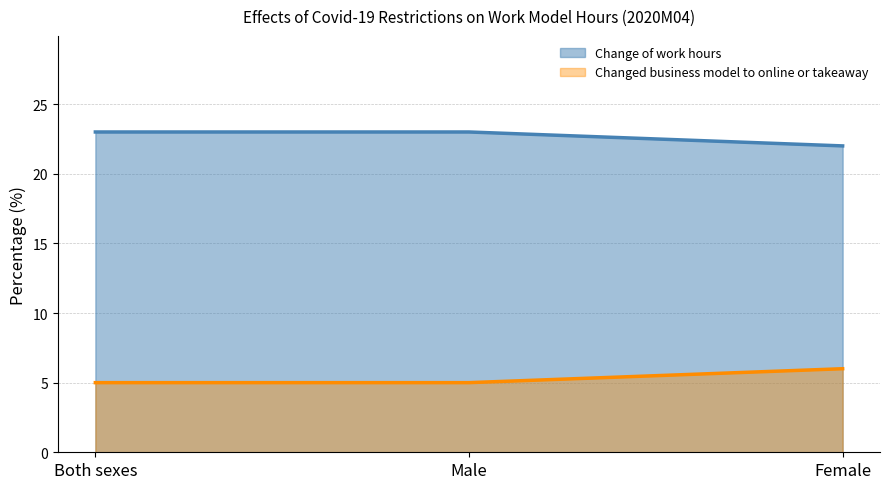

What is the sum of all Changed business model to online or takeaway values?

16